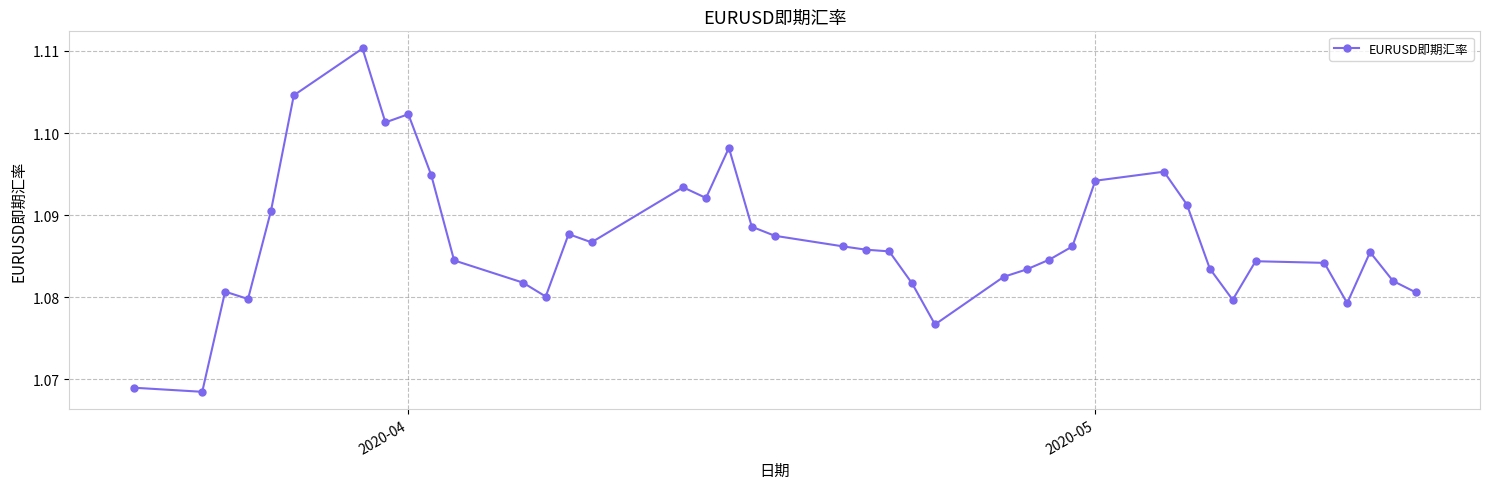

How many values are between 1 and 2?

40